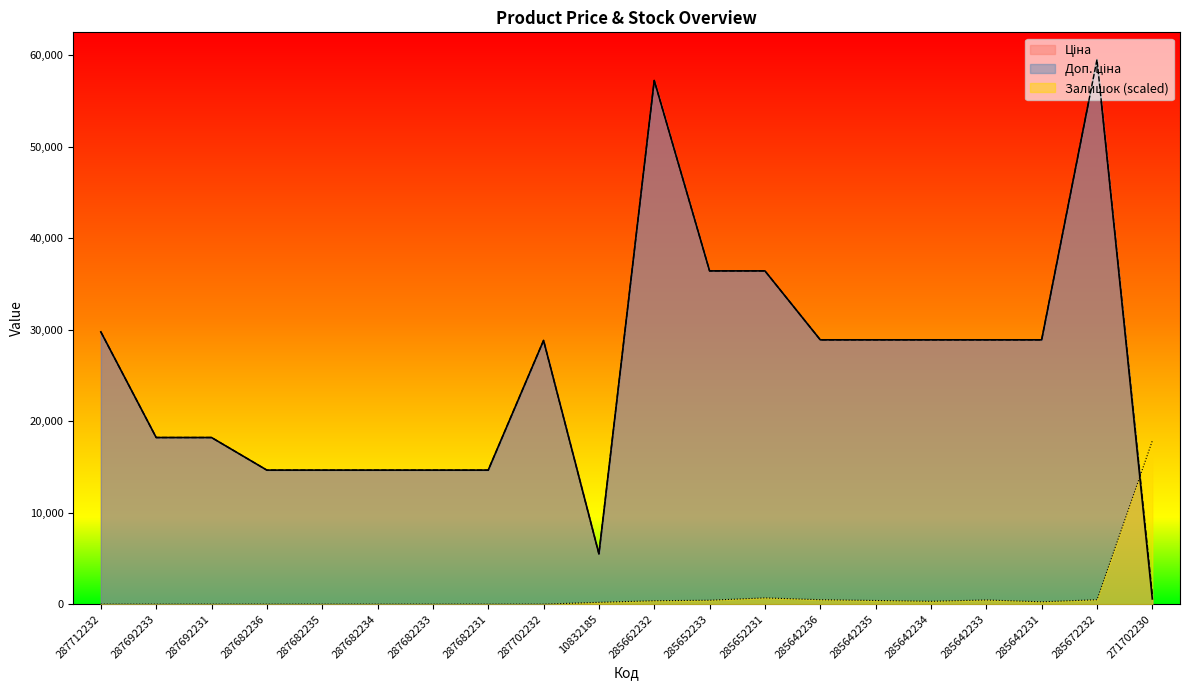

Count the number of data series in this chart.

3